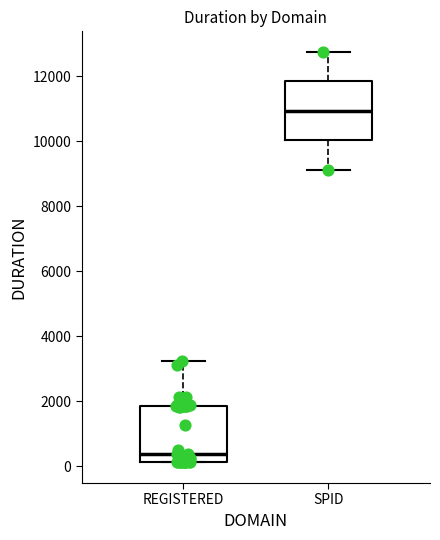

Reading left to right, transcribe this box plot: for each box, give where its median line is, the range the box spans, and where its two whiskers end, as read against the y-axis. The values are not printed on the chart, so give them approximately, as read against the axis.

REGISTERED: median 400, box 200 to 1800, whiskers 200 to 3200
SPID: median 11000, box 10000 to 11800, whiskers 9200 to 12800